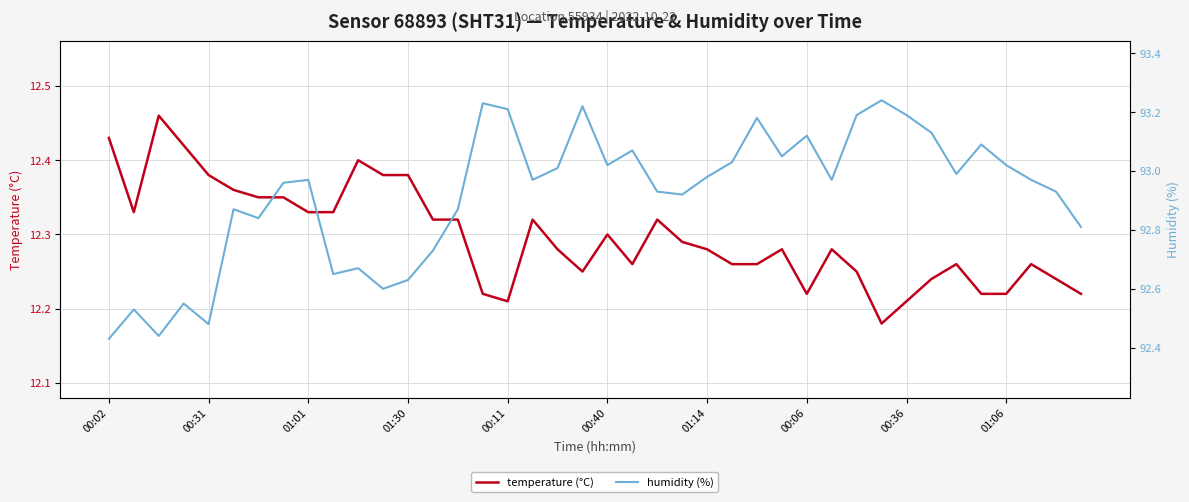

The temperature (°C) series shows 4.8 at 01:06. True or false?

False